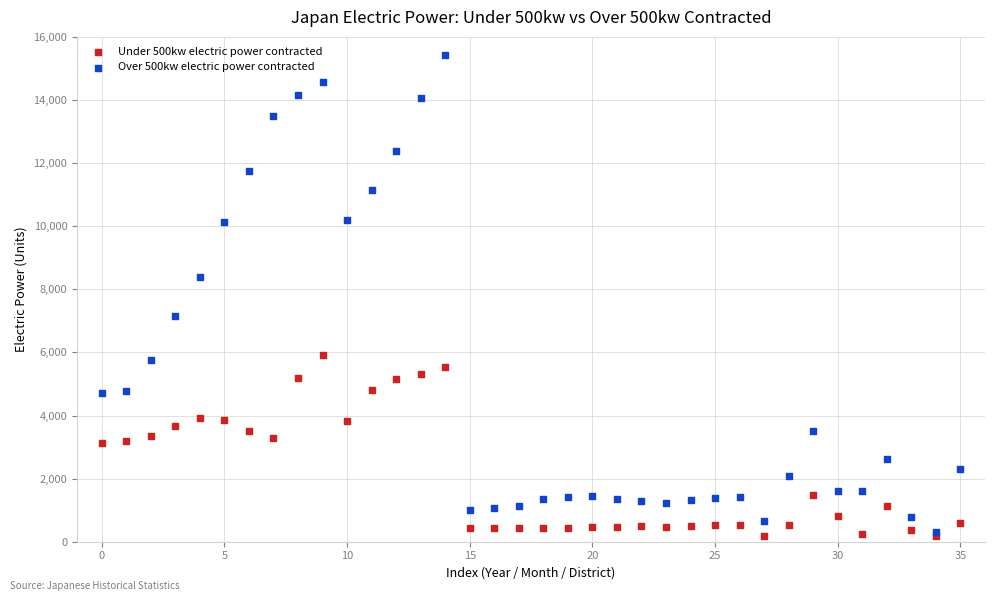

What are all the series names shown in the legend?

Under 500kw electric power contracted, Over 500kw electric power contracted